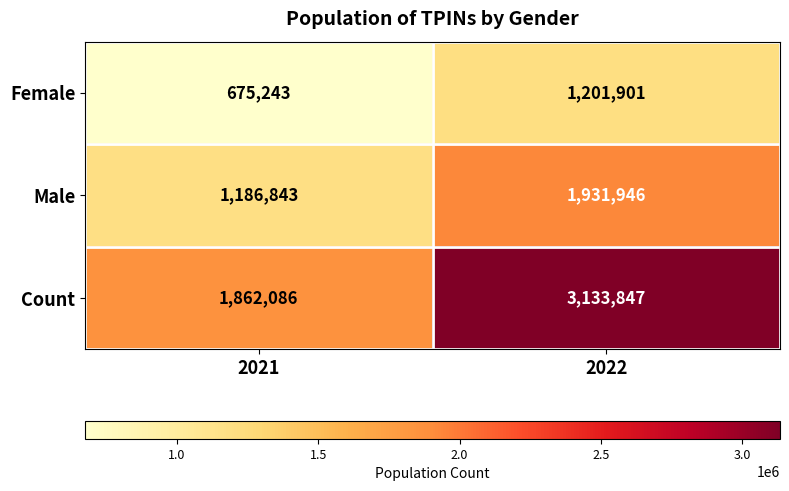

Rank the series at 2022 from highest to lowest value.

Count, Male, Female